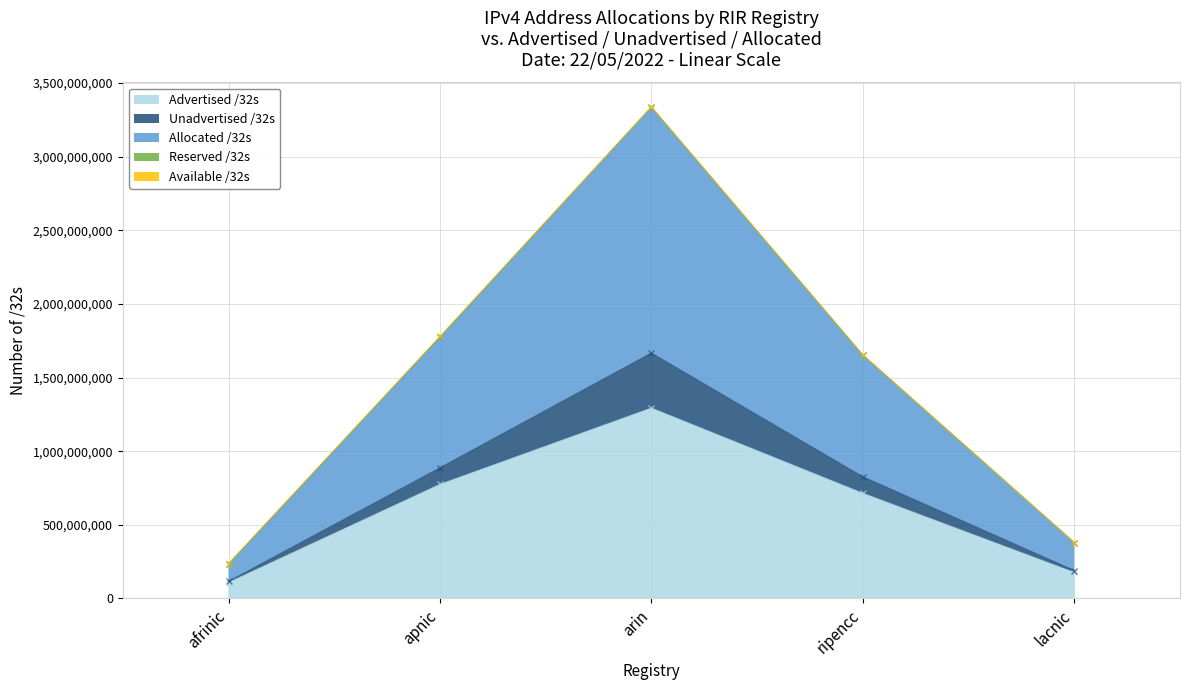

True or false: Advertised /32s has more than 2 interior local peaks.

False